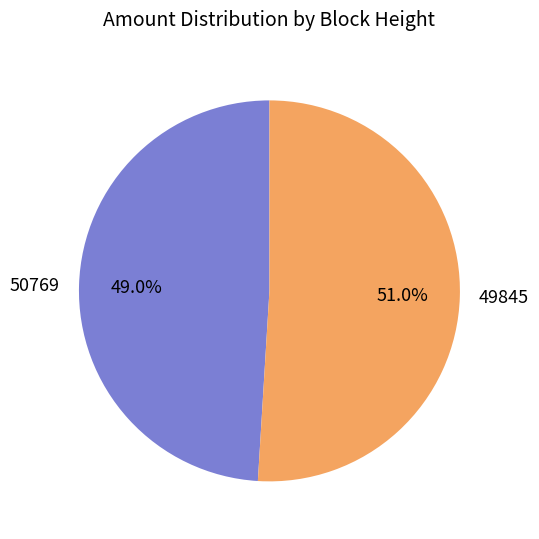

What percentage is the 49845 slice, to the nearest percent?

51%